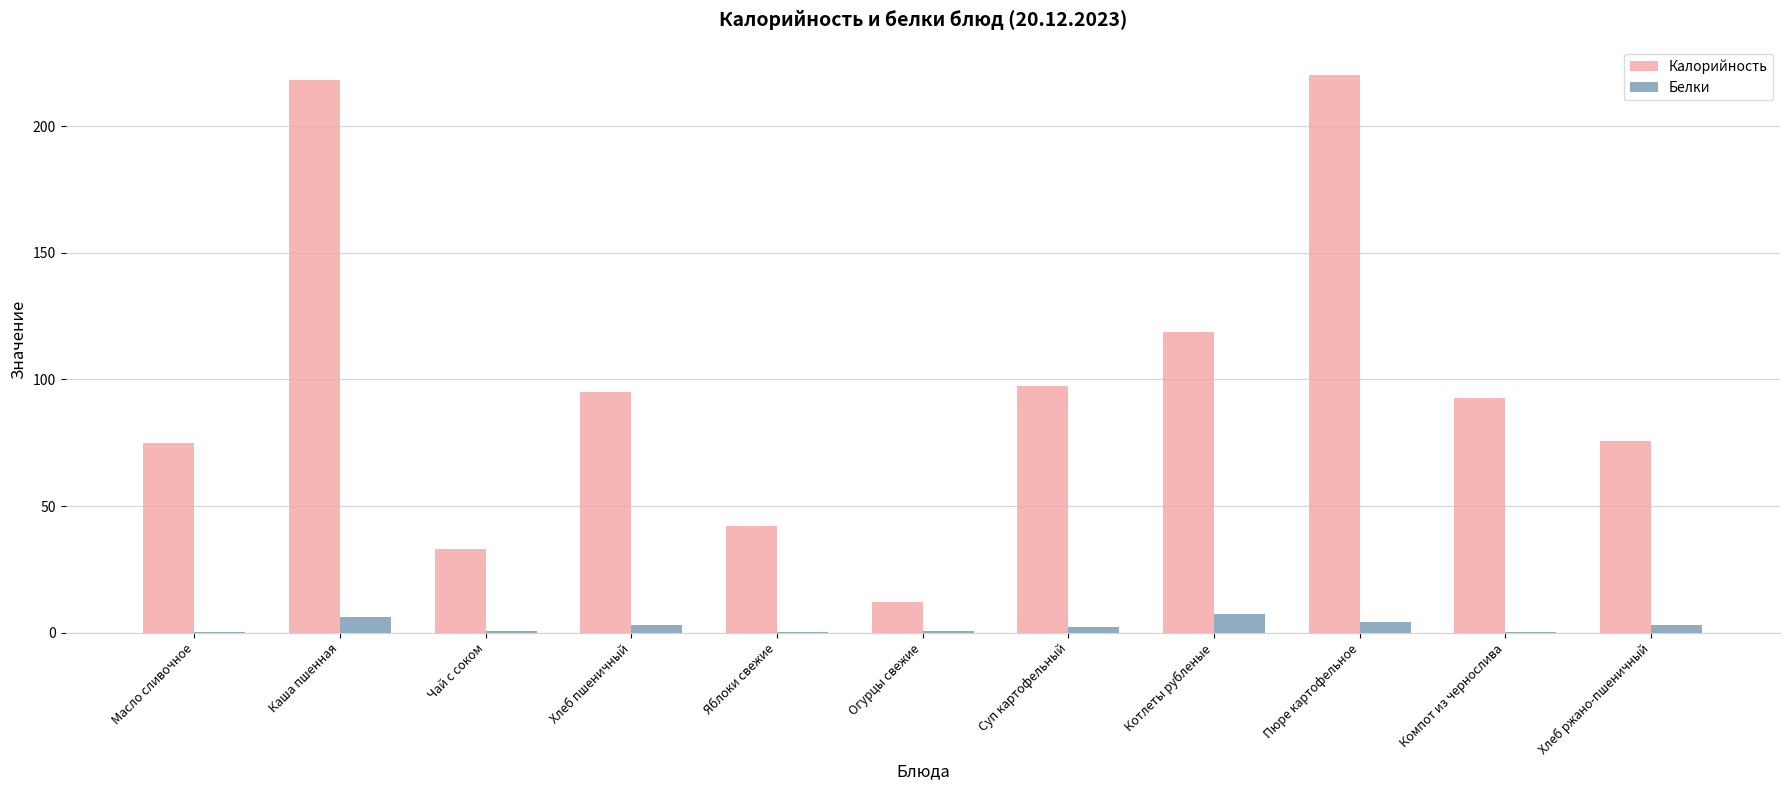

True or false: Калорийность has a value of 113.4 at Каша пшенная.

False